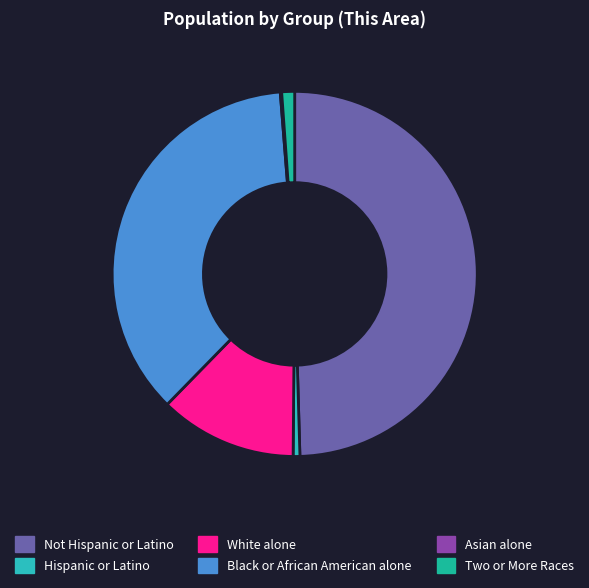

How many segments does this pie chart have?

6